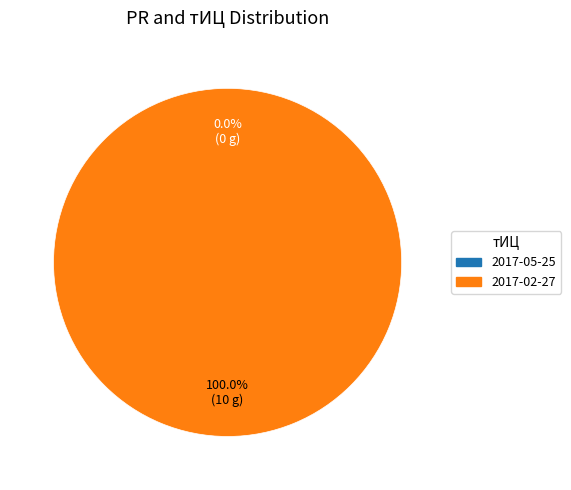

True or false: 2017-02-27 accounts for 100% of the total.

True